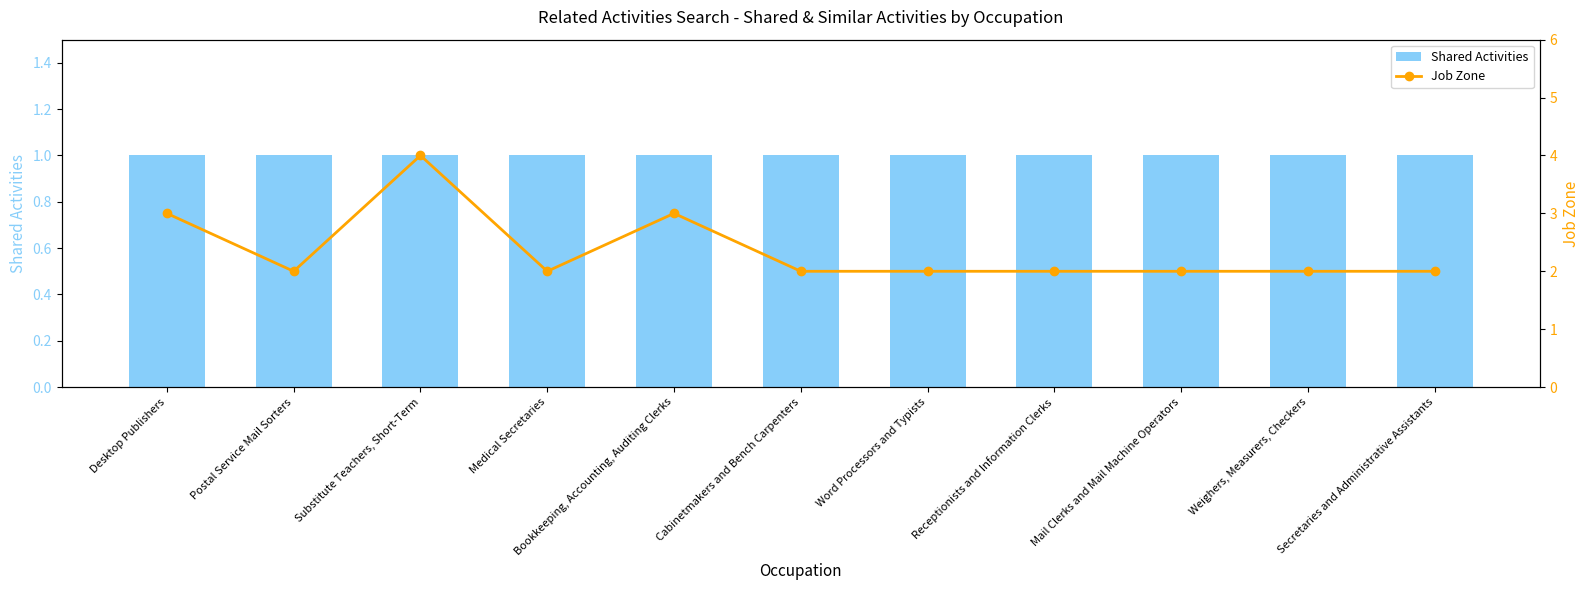

What is the difference between the highest and lowest values at Desktop Publishers?

2